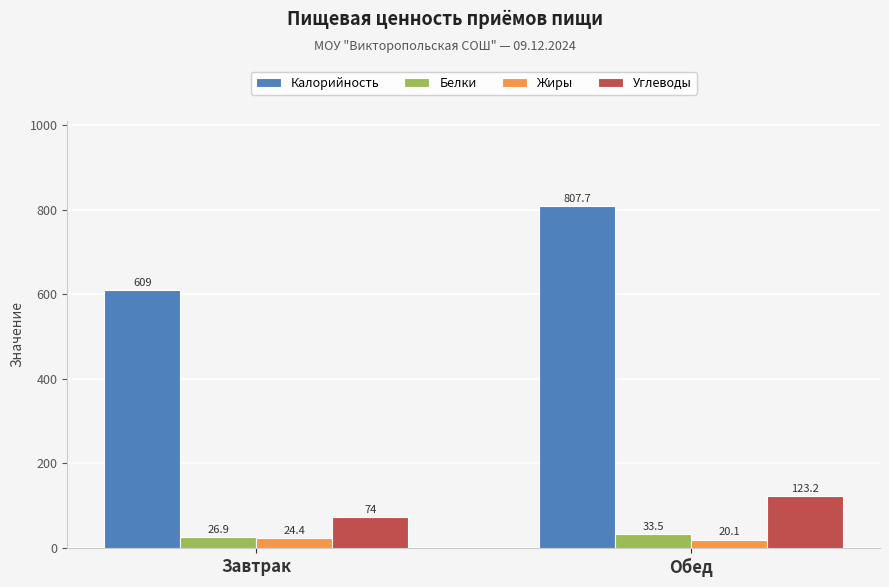

What is the total value across all series at Обед?

984.5